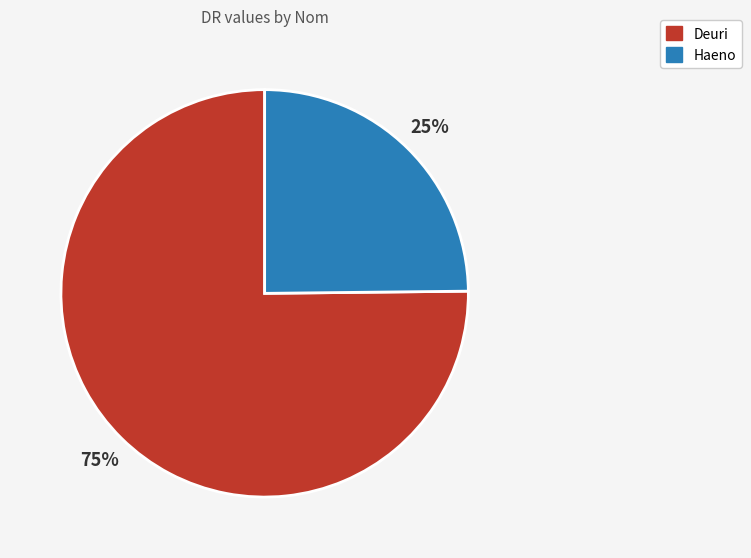

What percentage is the Haeno slice, to the nearest percent?

25%